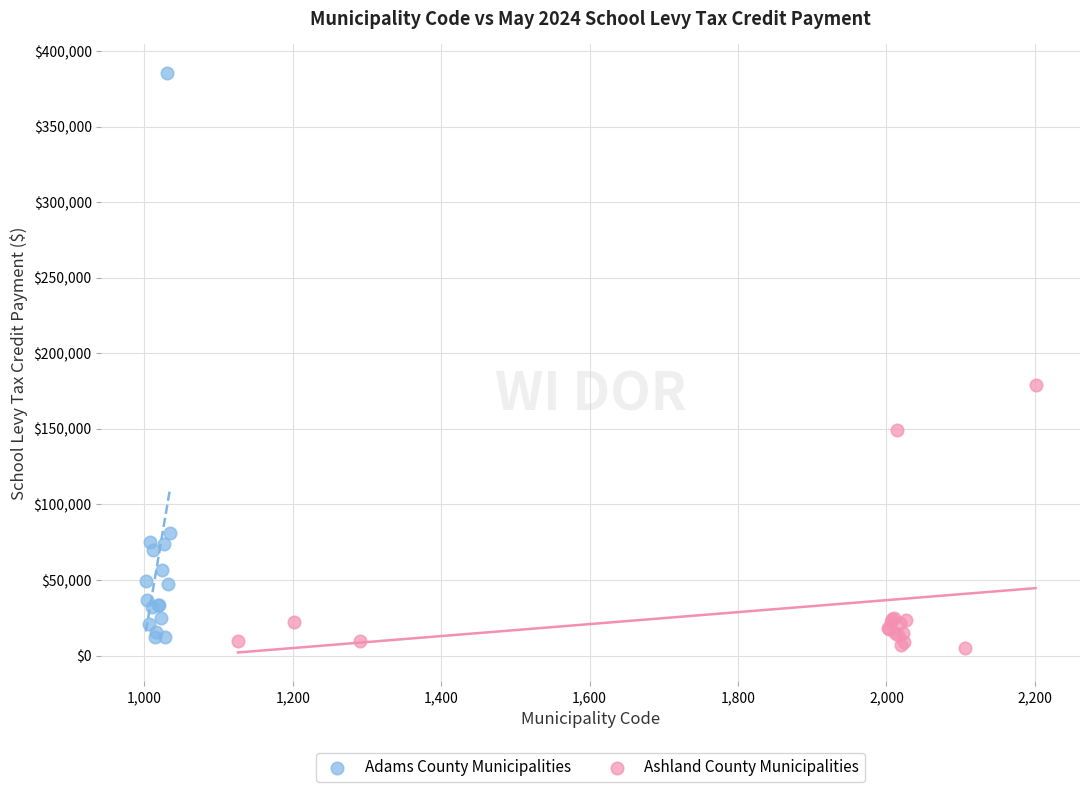

Which series reaches the maximum Y coordinate?

Adams County Municipalities